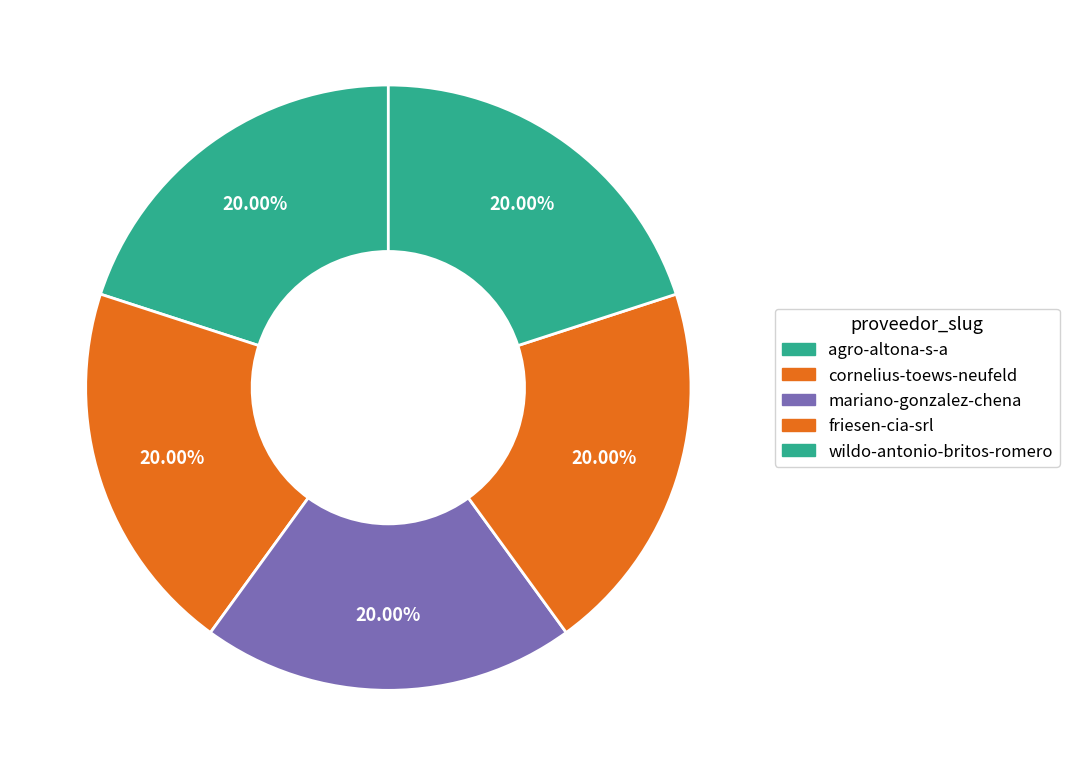

Does wildo-antonio-britos-romero represent more than half of the total?

No